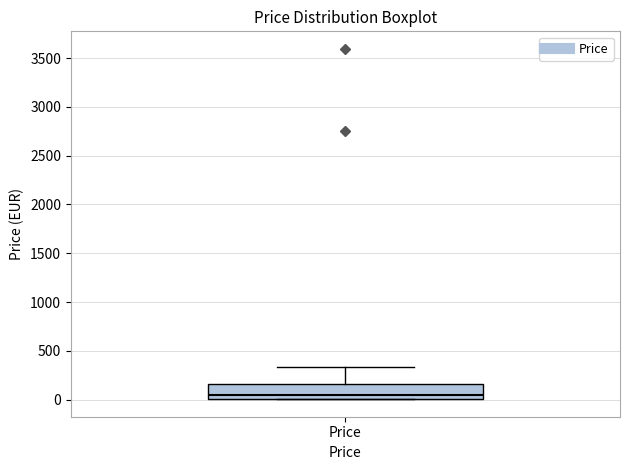

Read this box plot against the y-axis: the position of the median line, the range covered by the box, and the ends of both whiskers. The values are not printed on the chart, so give them approximately, as read against the axis.

median 50, box 0 to 150, whiskers 0 to 350